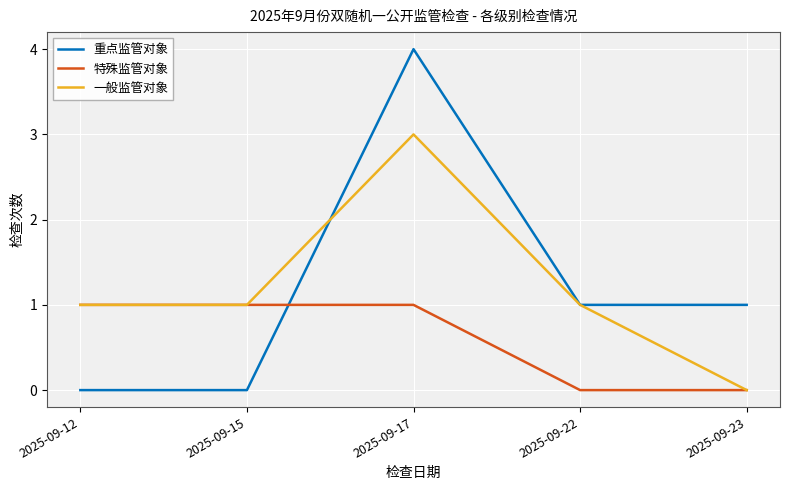

Is it true that 特殊监管对象 equals 1 at 2025-09-22?

False